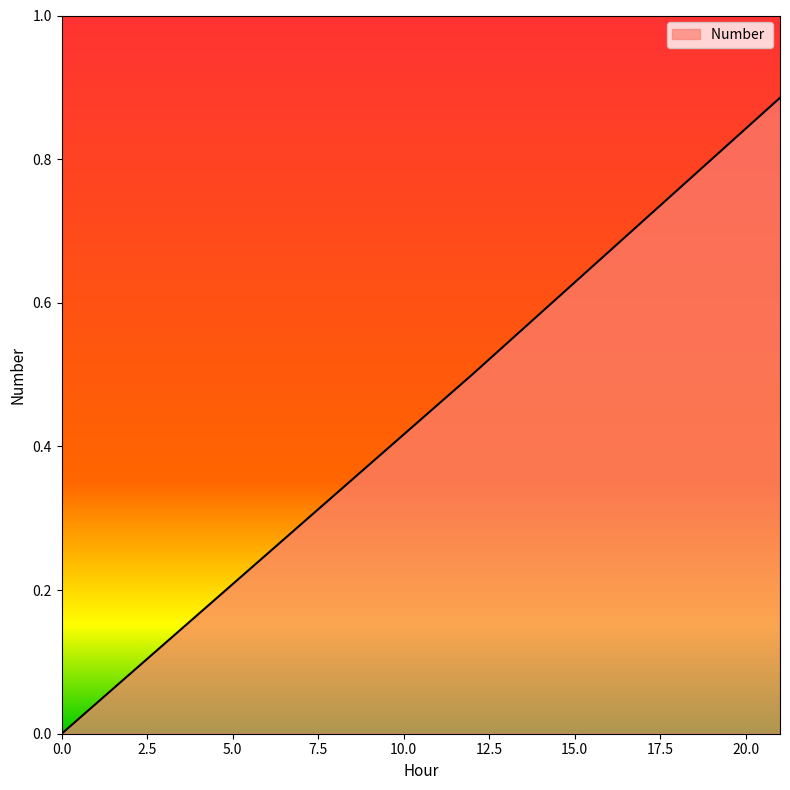

True or false: the data has more than 2 interior local peaks.

False